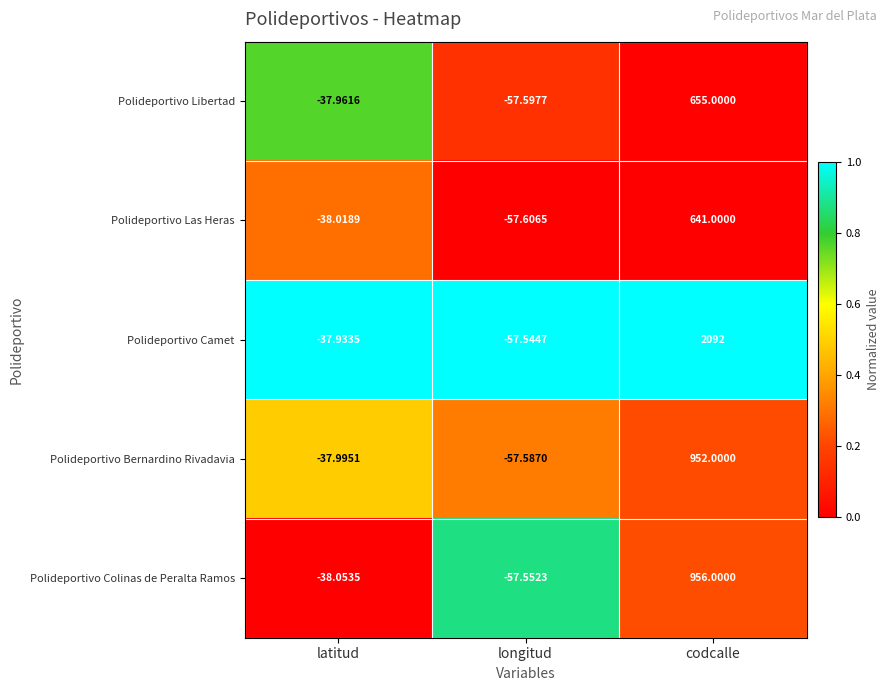

Which series has the widest spread of values?

Polideportivo Camet